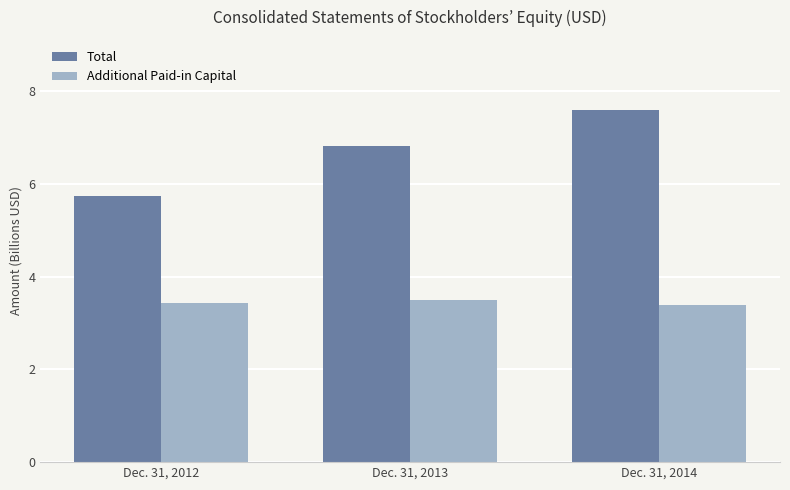

Reading right to left, list all the values displayed in this chart.

Total: 7.6	6.8	5.7
Additional Paid-in Capital: 3.4	3.5	3.4